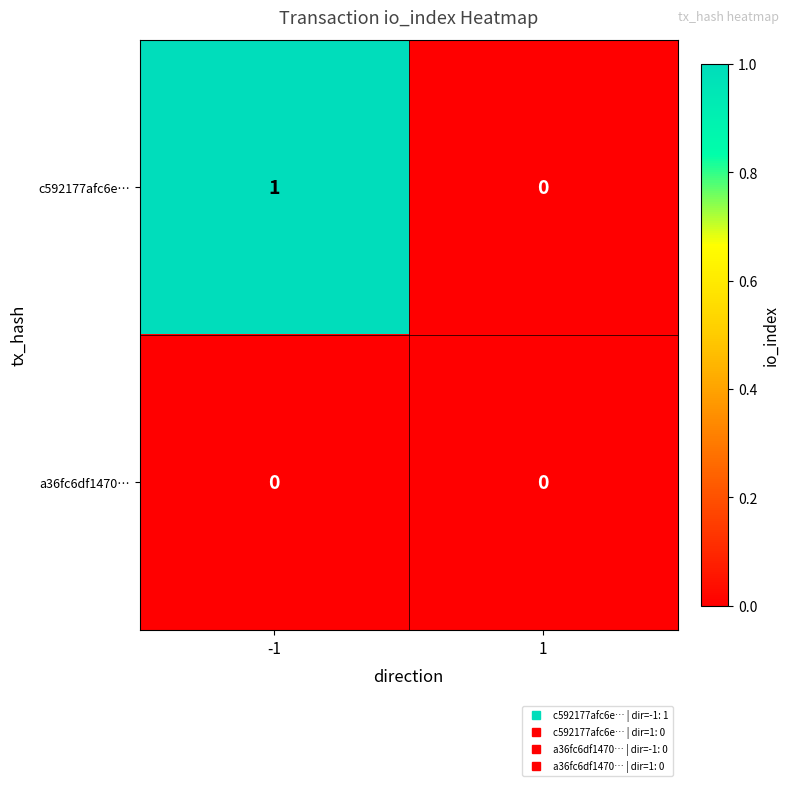

The c592177afc6e… series shows -1 at 1. True or false?

False